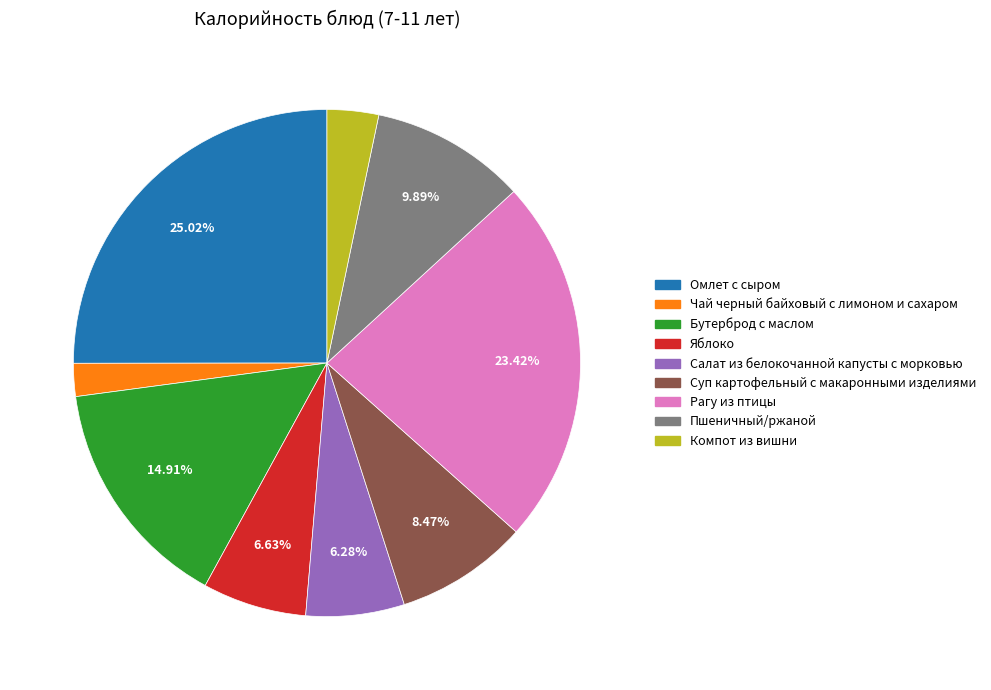

Is there any slice that represents more than half of the pie?

No